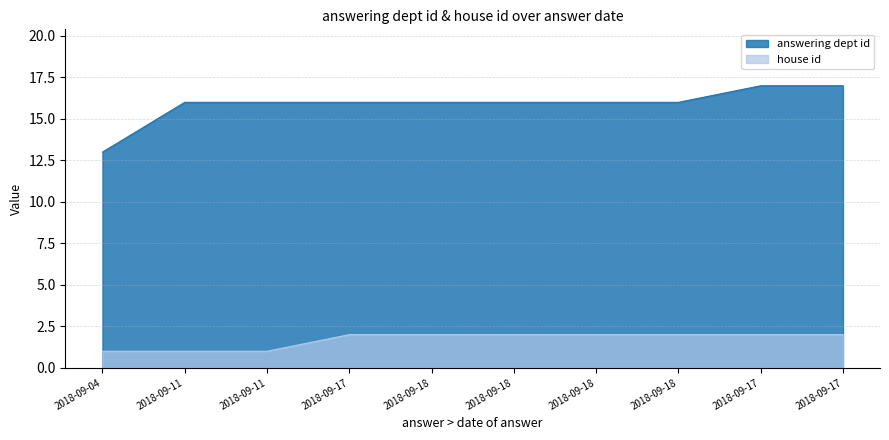

True or false: answering dept id has more than 0 points higher than both neighbors.

False